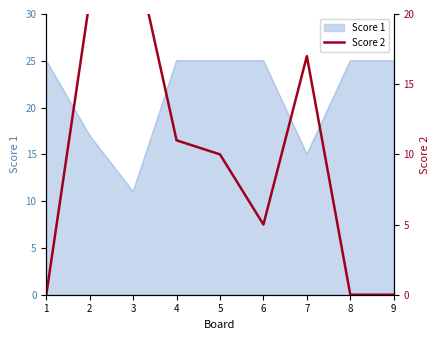

Reading right to left, transcribe all the data shown in this chart.

9=0	8=0	7=17	6=5	5=10	4=11	3=25	2=21	1=0